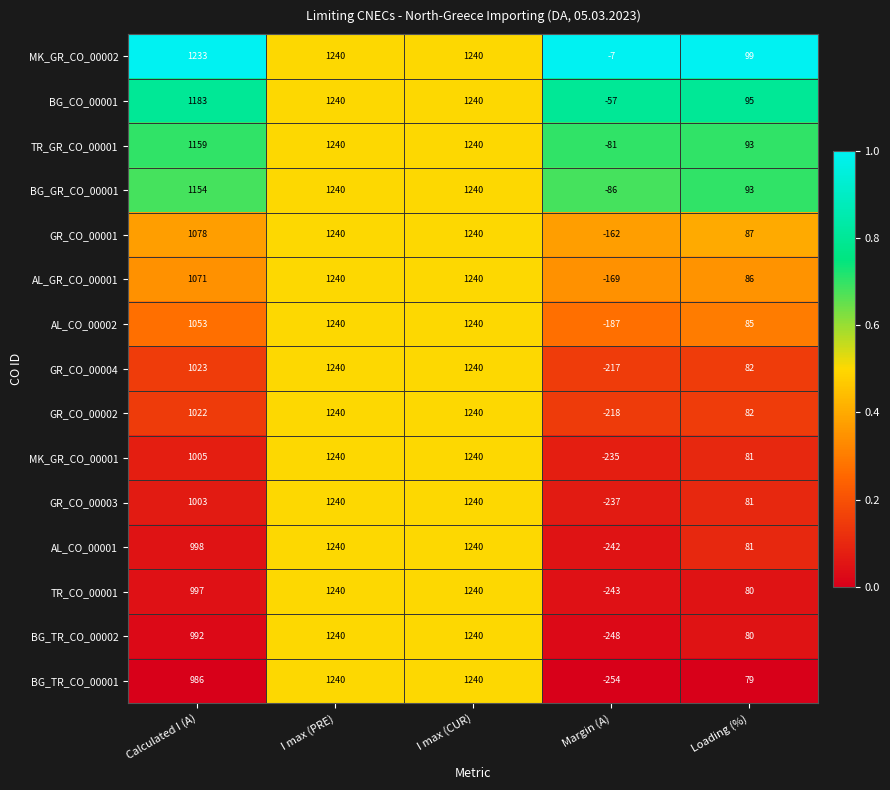

The GR_CO_00004 series shows -217 at Margin (A). True or false?

True